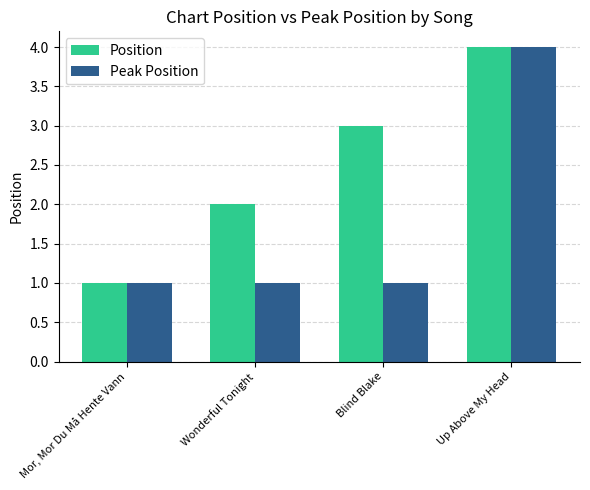

Is it true that Position equals 2 at Blind Blake?

False